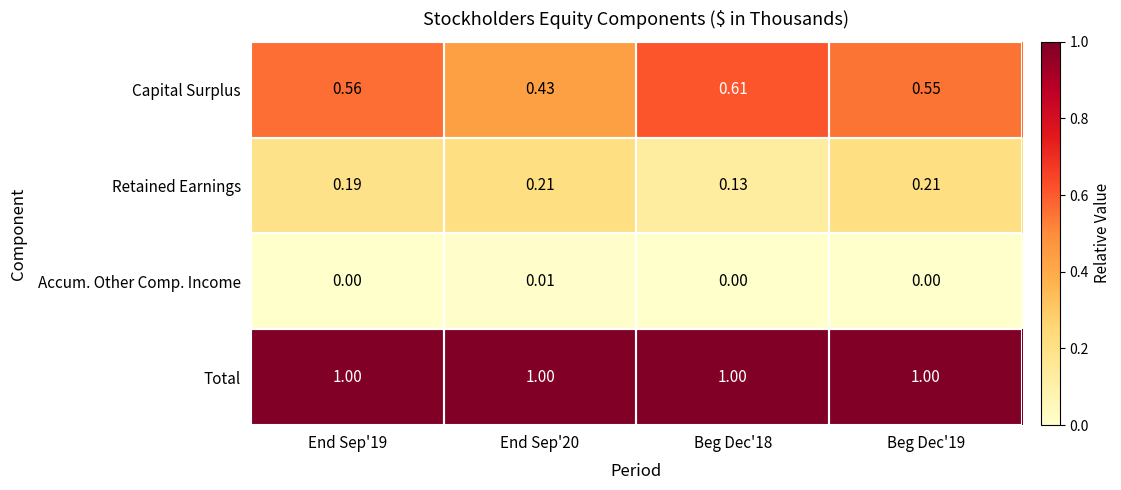

Which series has the largest range (max minus min)?

Capital Surplus